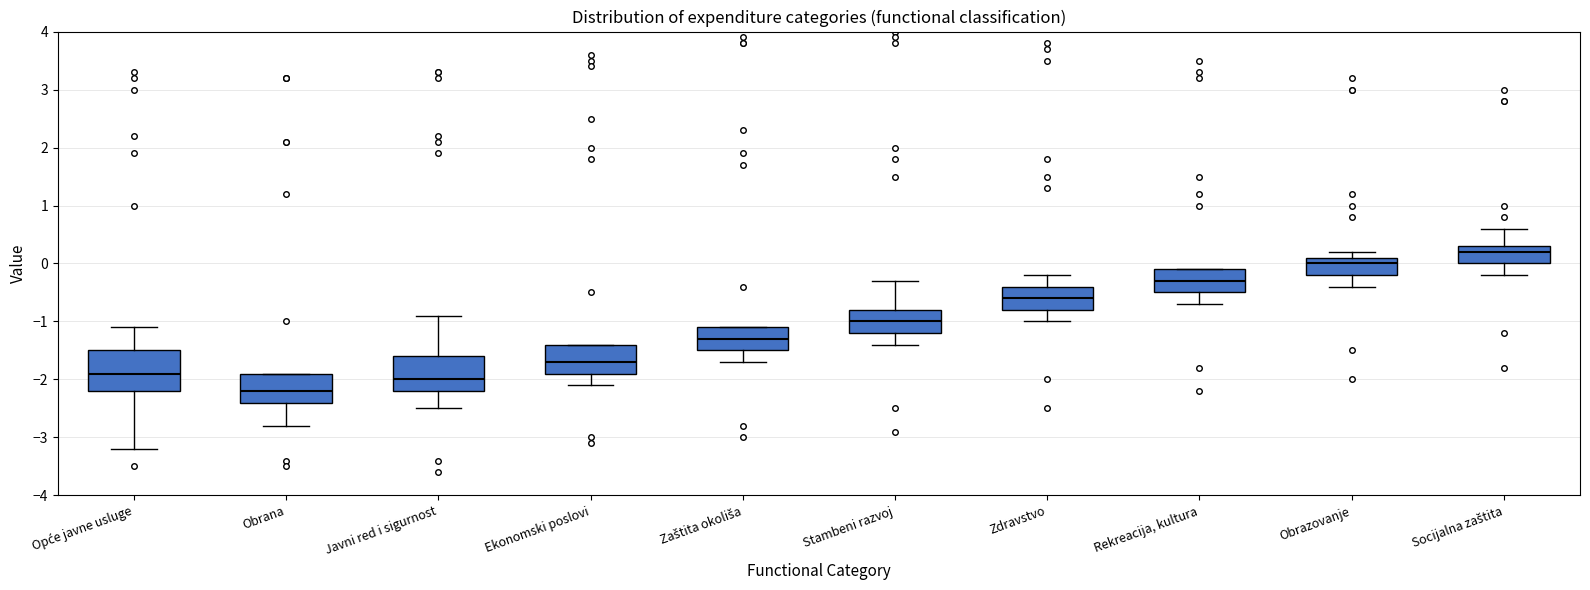

Reading left to right, read every box against the y-axis: the position of its median line, the range the box covers, and the ends of its whiskers. The values are not printed on the chart, so give them approximately, as read against the axis.

Opće javne usluge: median -1.9, box -2.2 to -1.5, whiskers -3.2 to -1.1
Obrana: median -2.2, box -2.4 to -1.9, whiskers -2.8 to -1.9
Javni red i sigurnost: median -2.0, box -2.2 to -1.6, whiskers -2.5 to -0.9
Ekonomski poslovi: median -1.7, box -1.9 to -1.4, whiskers -2.1 to -1.4
Zaštita okoliša: median -1.3, box -1.5 to -1.1, whiskers -1.7 to -1.1
Stambeni razvoj: median -1.0, box -1.2 to -0.8, whiskers -1.4 to -0.3
Zdravstvo: median -0.6, box -0.8 to -0.4, whiskers -1.0 to -0.2
Rekreacija, kultura: median -0.3, box -0.5 to -0.1, whiskers -0.7 to -0.1
Obrazovanje: median 0.0, box -0.2 to 0.1, whiskers -0.4 to 0.2
Socijalna zaštita: median 0.2, box 0.0 to 0.3, whiskers -0.2 to 0.6